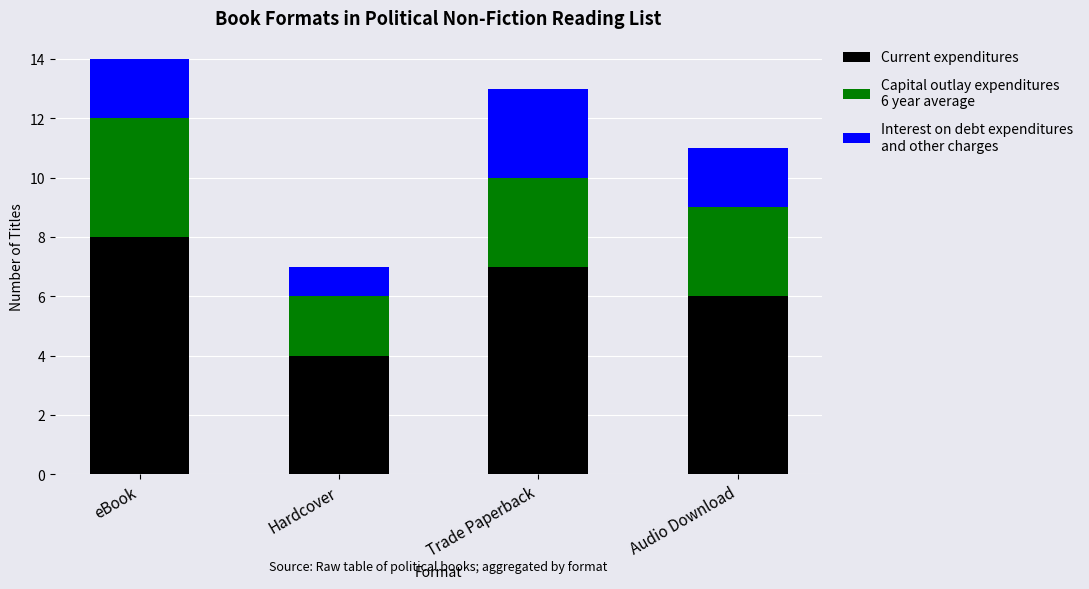

What is the total value across all series at Hardcover?

7